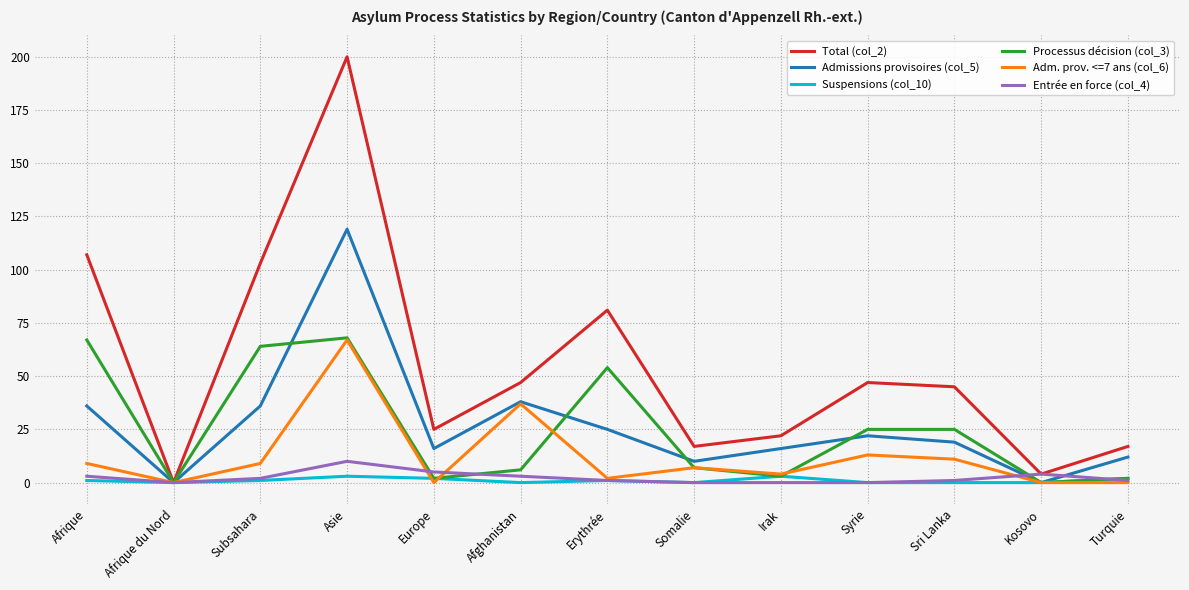

How many interior local peaks does the Adm. prov. <=7 ans (col_6) series have?

4